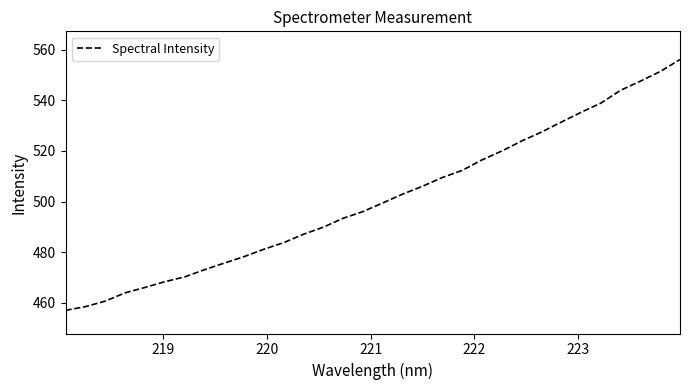

What is the maximum value shown in the chart?

556.1